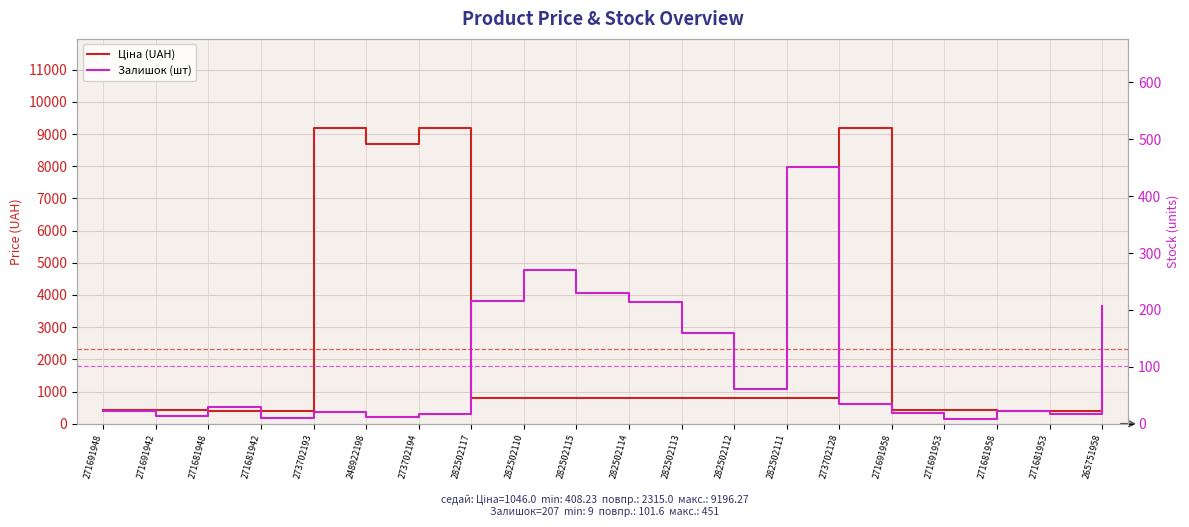

True or false: Ціна (UAH) and Залишок (шт) intersect in this chart.

False